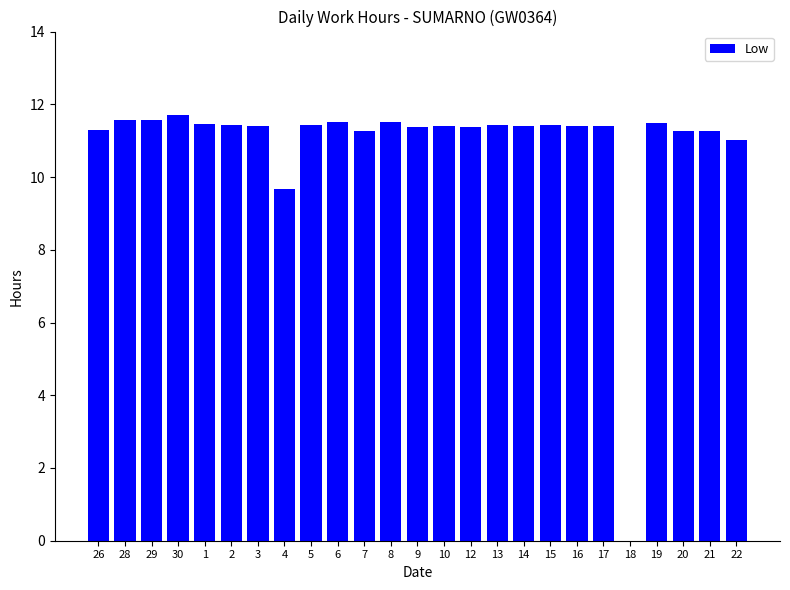

Where is the data nearest to the value 5?

4